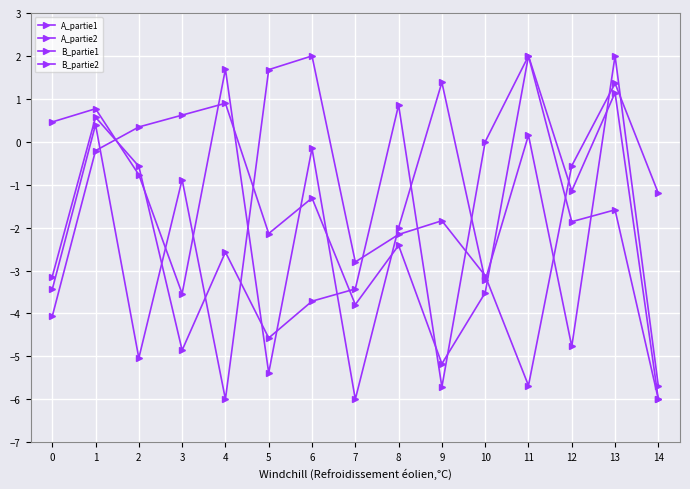

Rank the series by their maximum value, from highest to lowest.

A_partie1, A_partie2, B_partie1, B_partie2